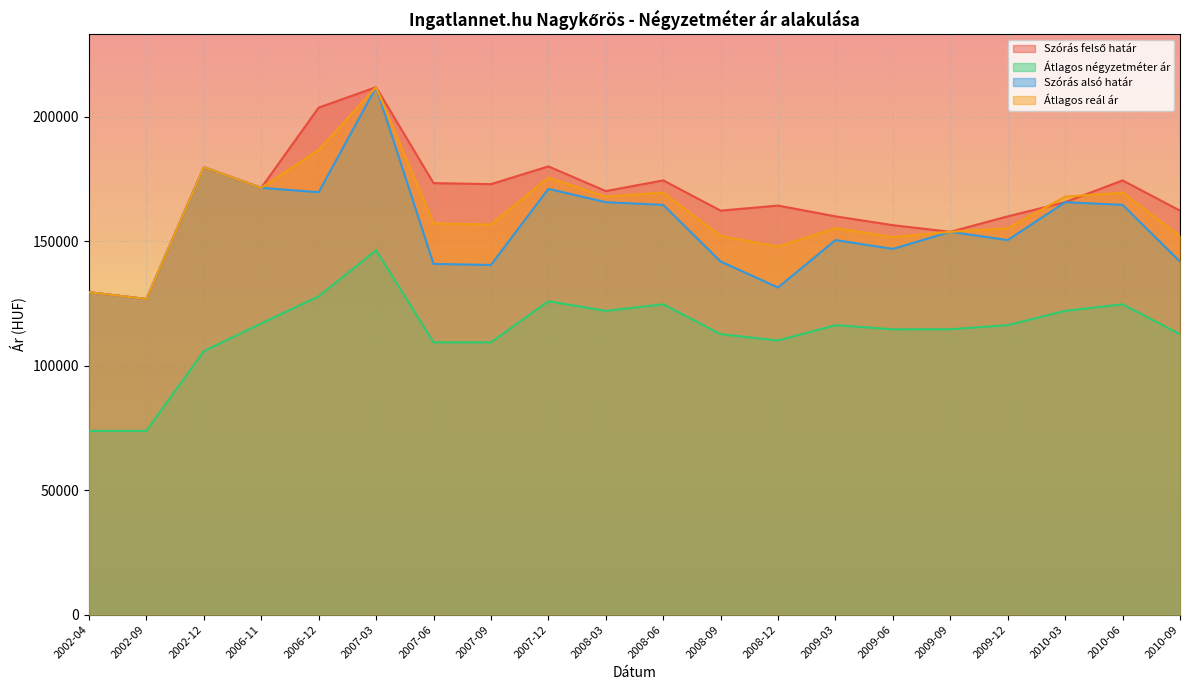

What are all the series names shown in the legend?

Szórás felső határ, Átlagos négyzetméter ár, Szórás alsó határ, Átlagos reál ár